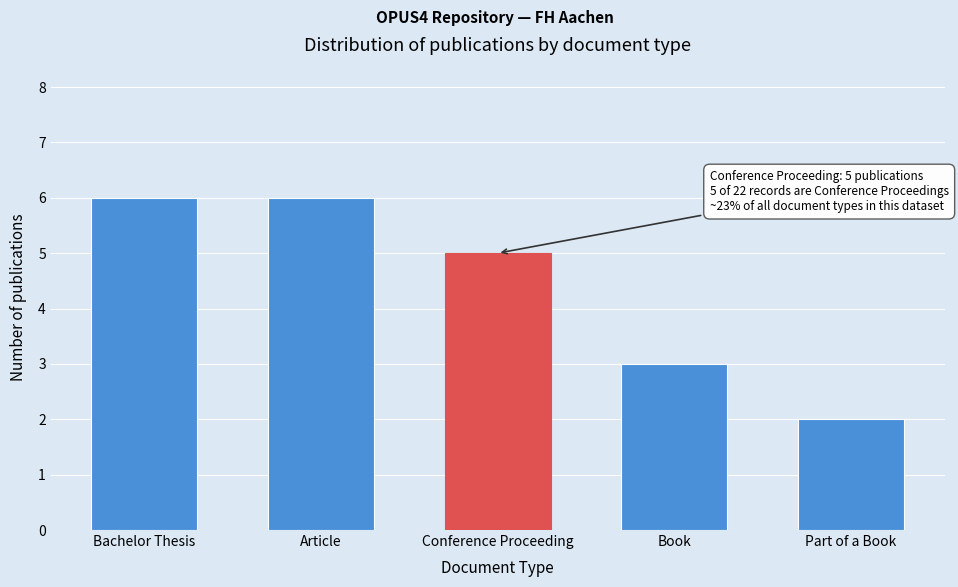

Reading left to right, transcribe all the data shown in this chart.

6	6	5	3	2